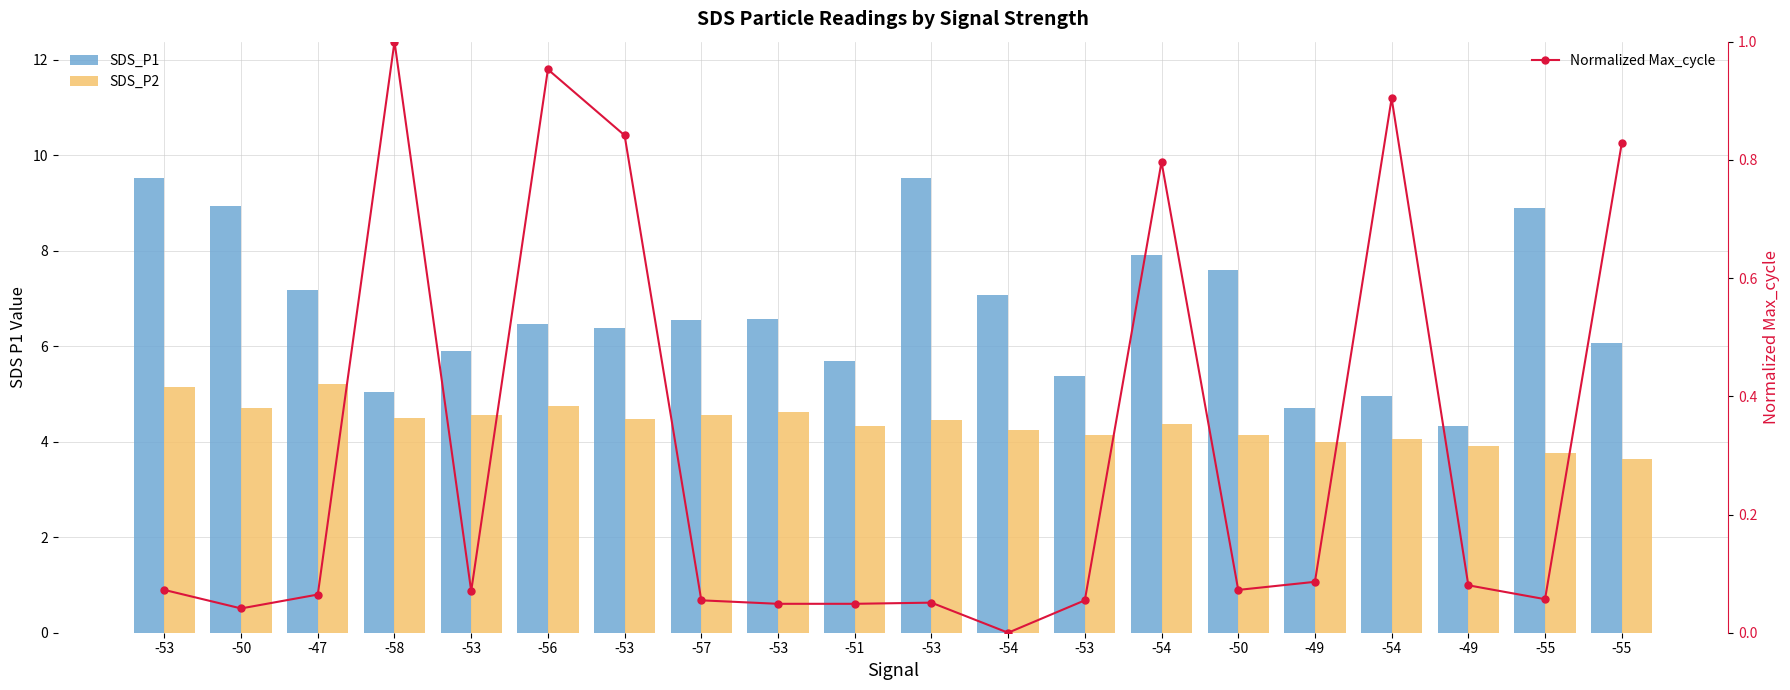

What are all the series names shown in the legend?

SDS_P1, SDS_P2, Normalized Max_cycle